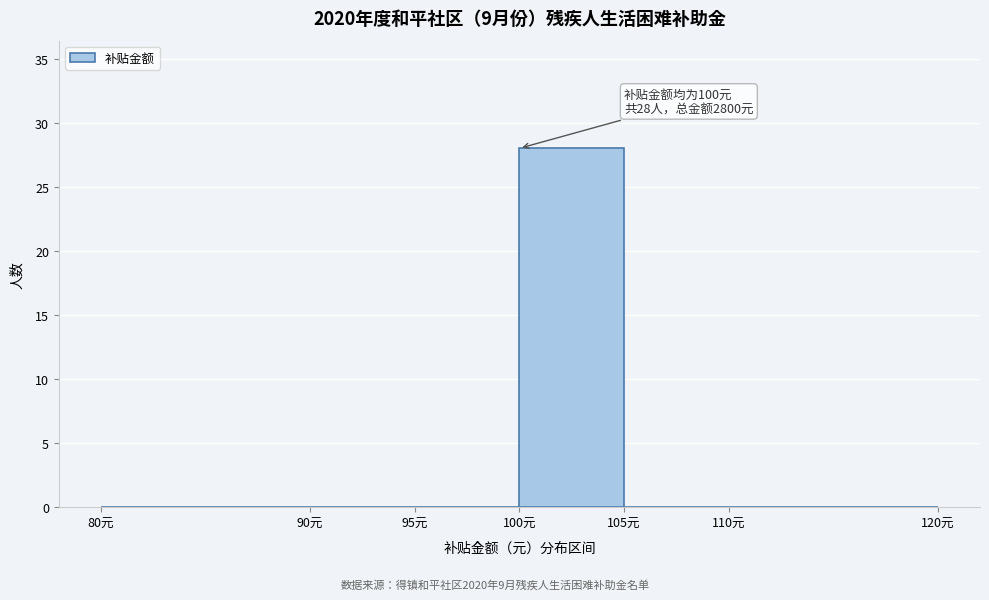

Over which range of the x-axis is the bar tallest?

100 to 105